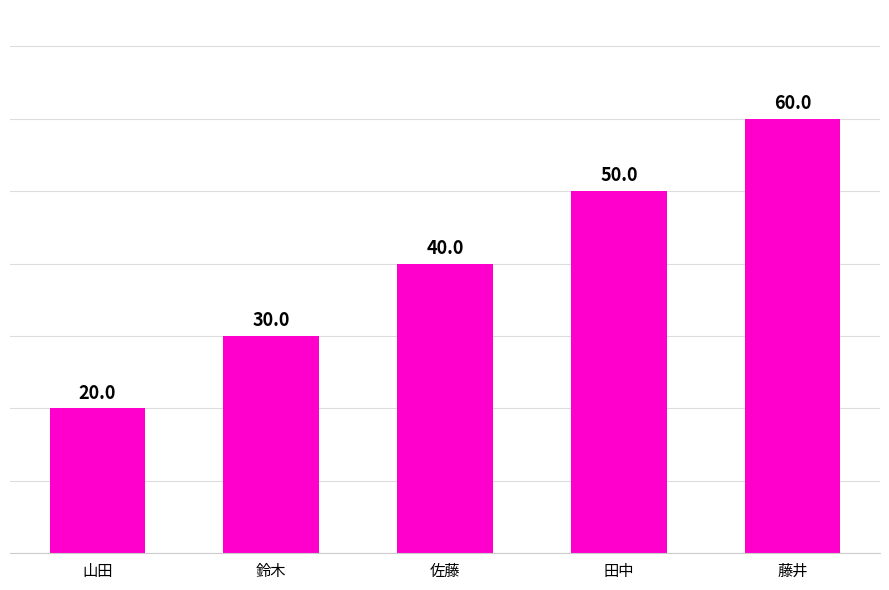

At which label is the value closest to 40?

佐藤